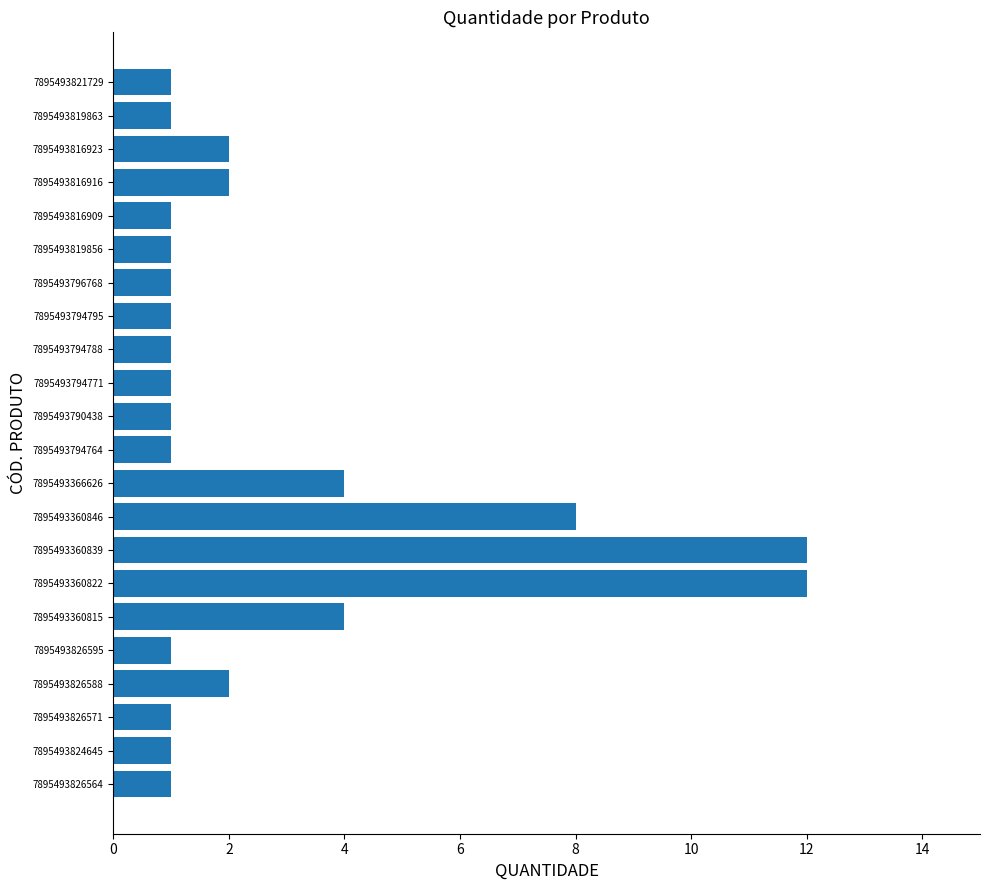

True or false: the data shows 1 at 7895493826564.

True